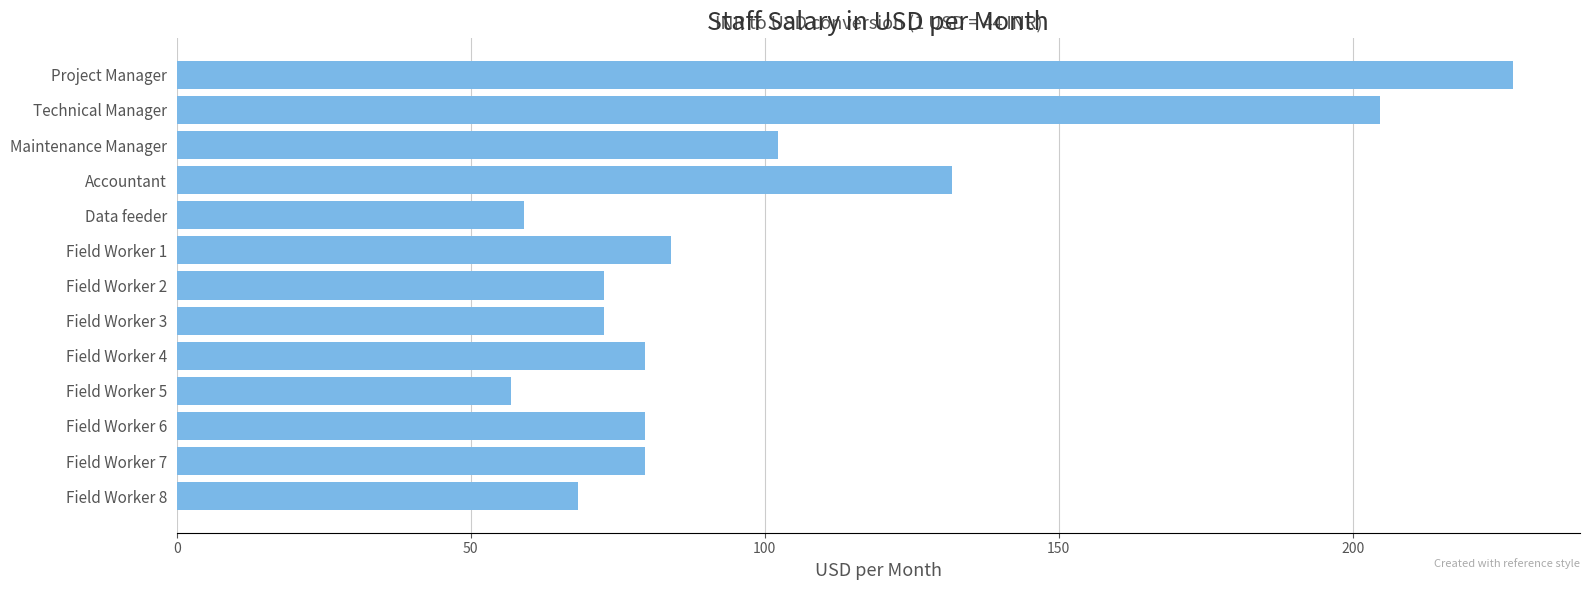

How many bars are there in total?

13